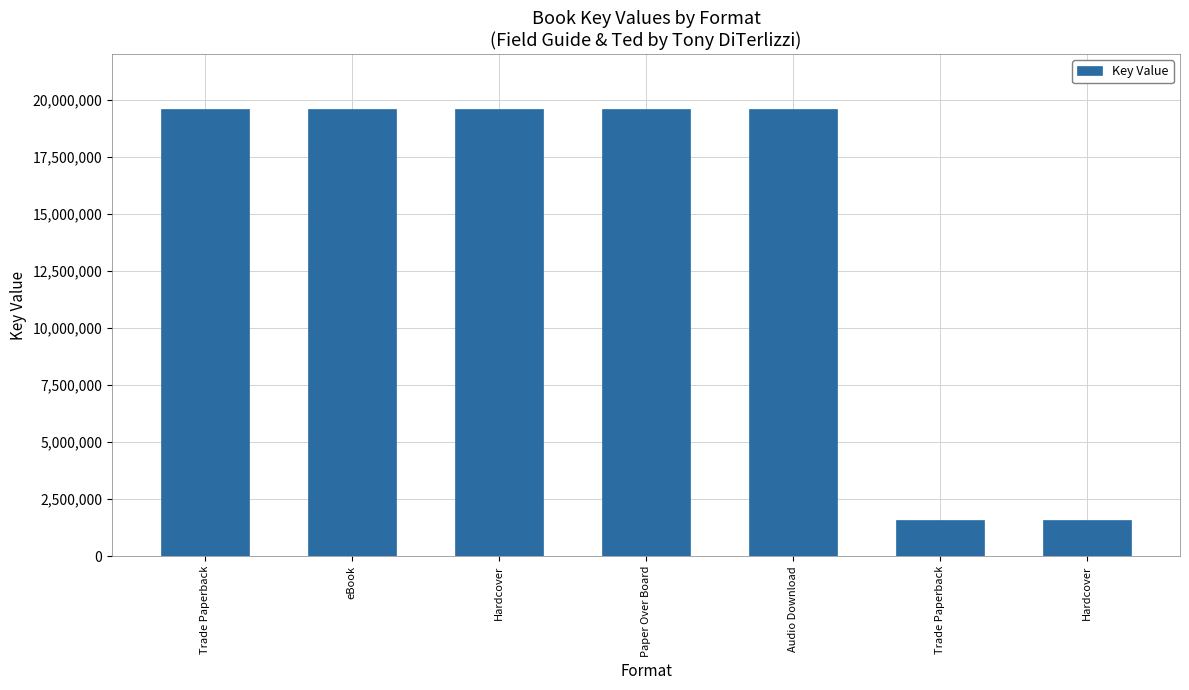

How many bars are there in total?

7